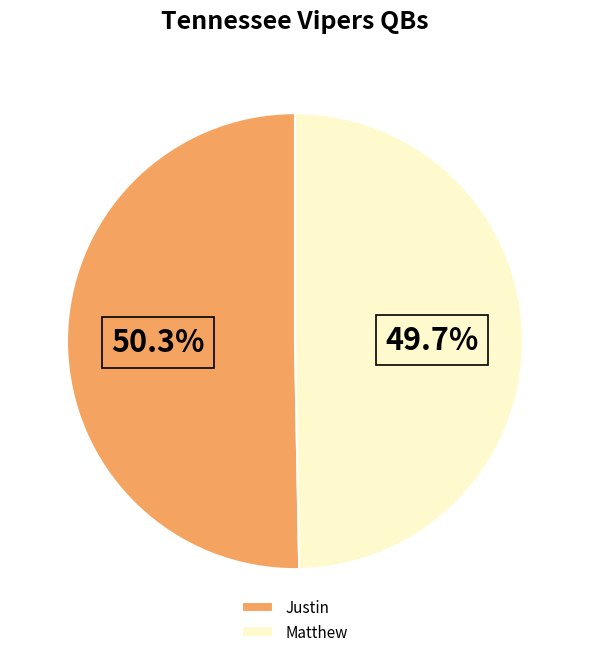

What percentage is the Justin slice, to the nearest percent?

50%